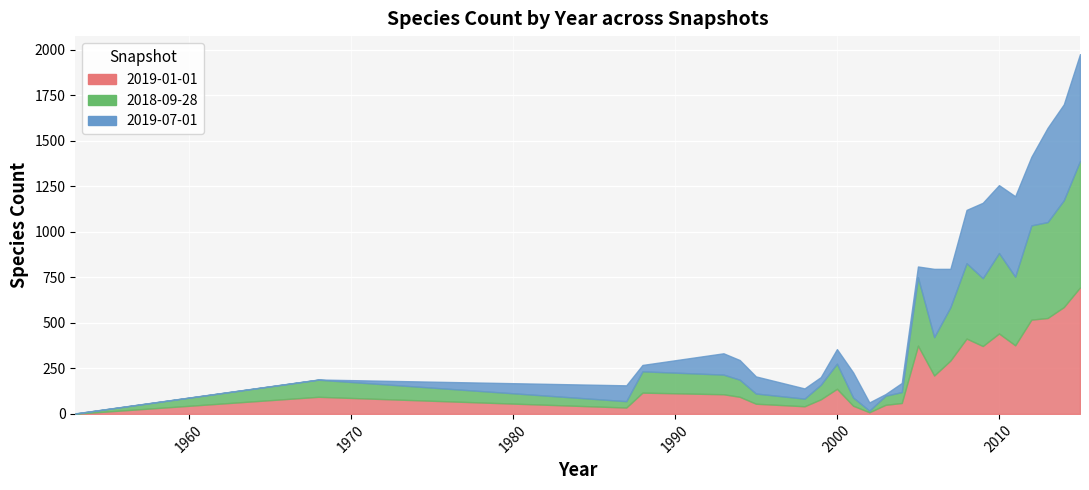

In 2018-09-28, how many points are higher than both neighbors (excluding endpoints)?

6